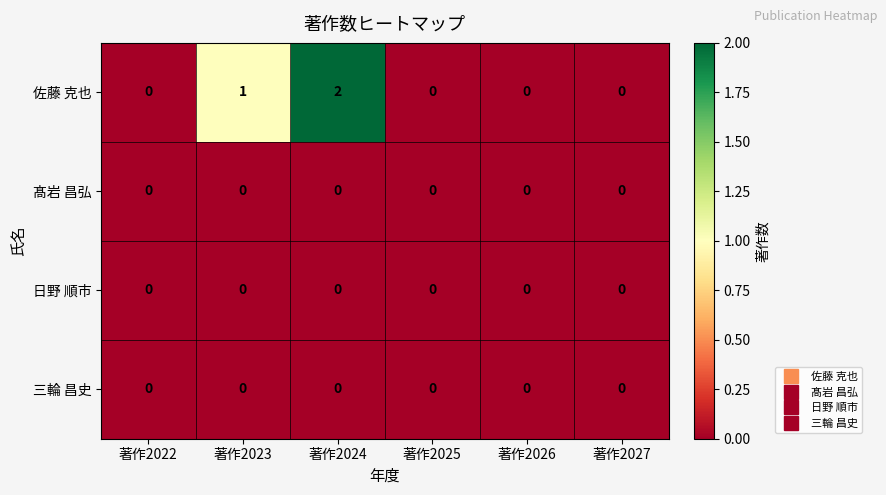

Is it true that 三輪 昌史 equals 0 at 著作2022?

True